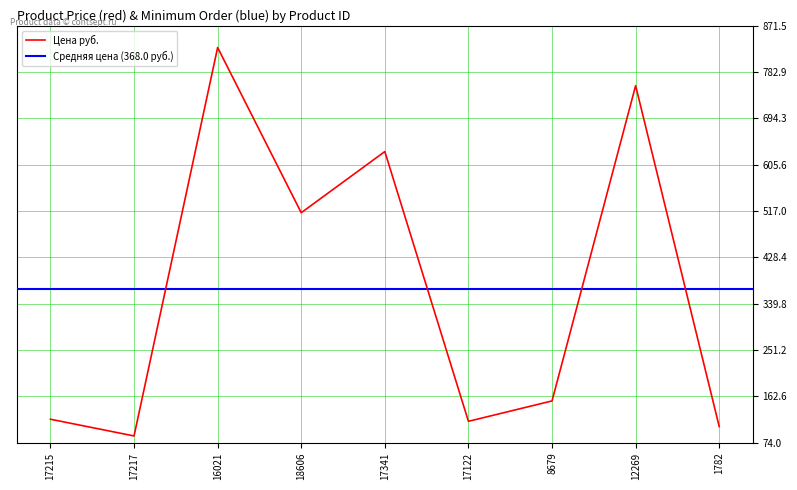

What is the difference between the values at 17341 and 8679?

477.0